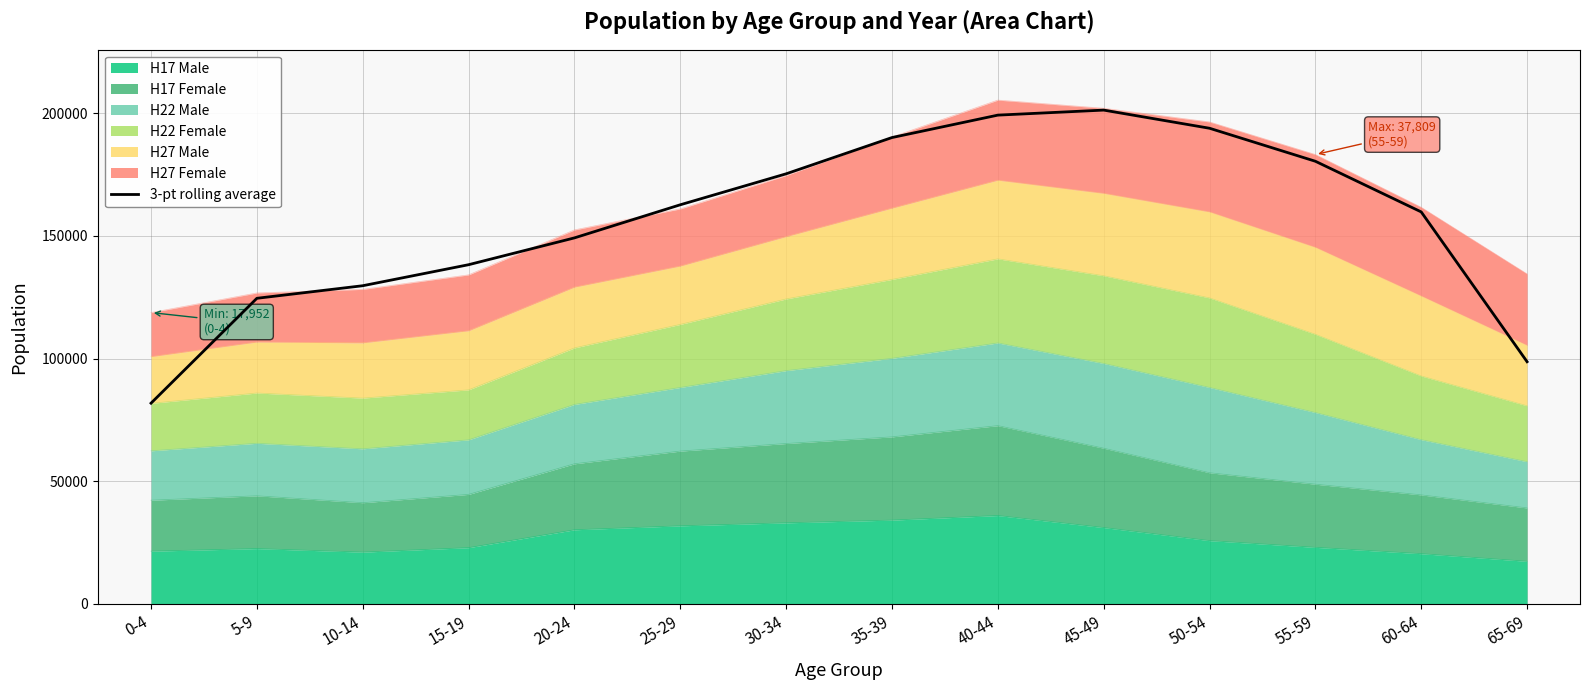

The chart shows a value of 190040.7 at 35-39. True or false?

True